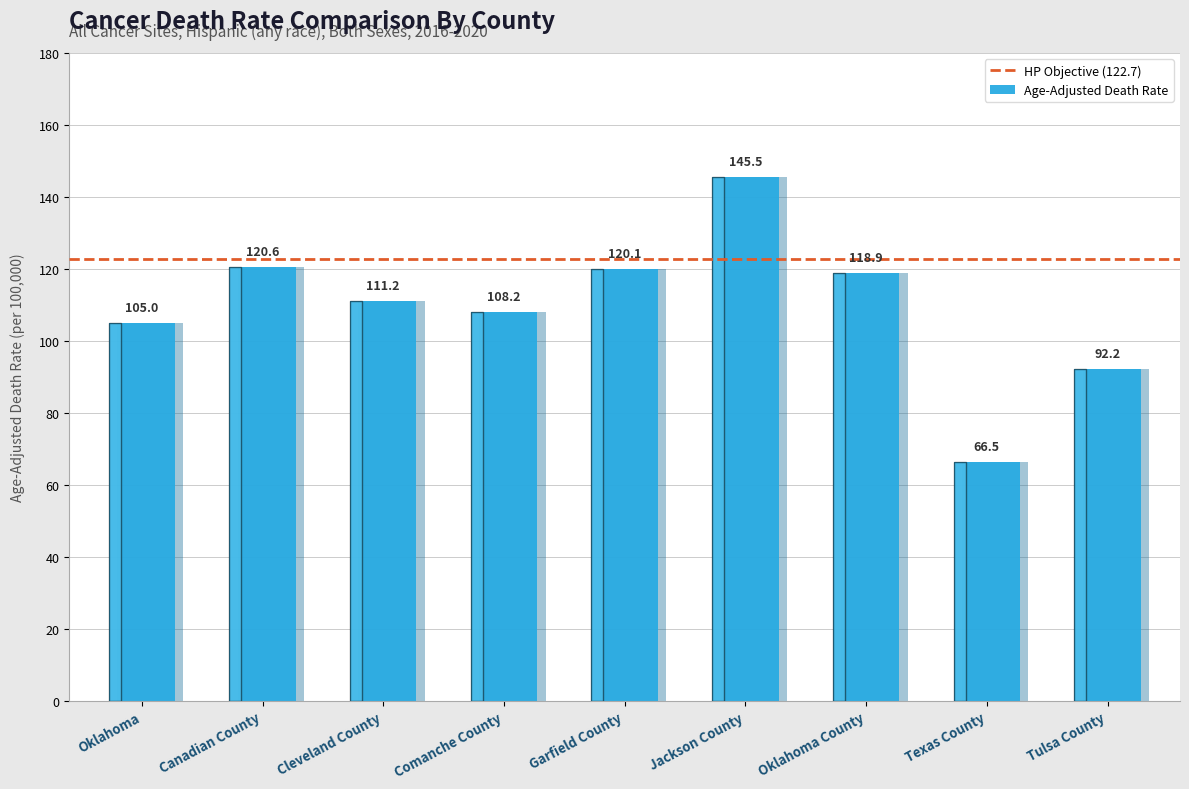

What is the sum of all values?

988.2